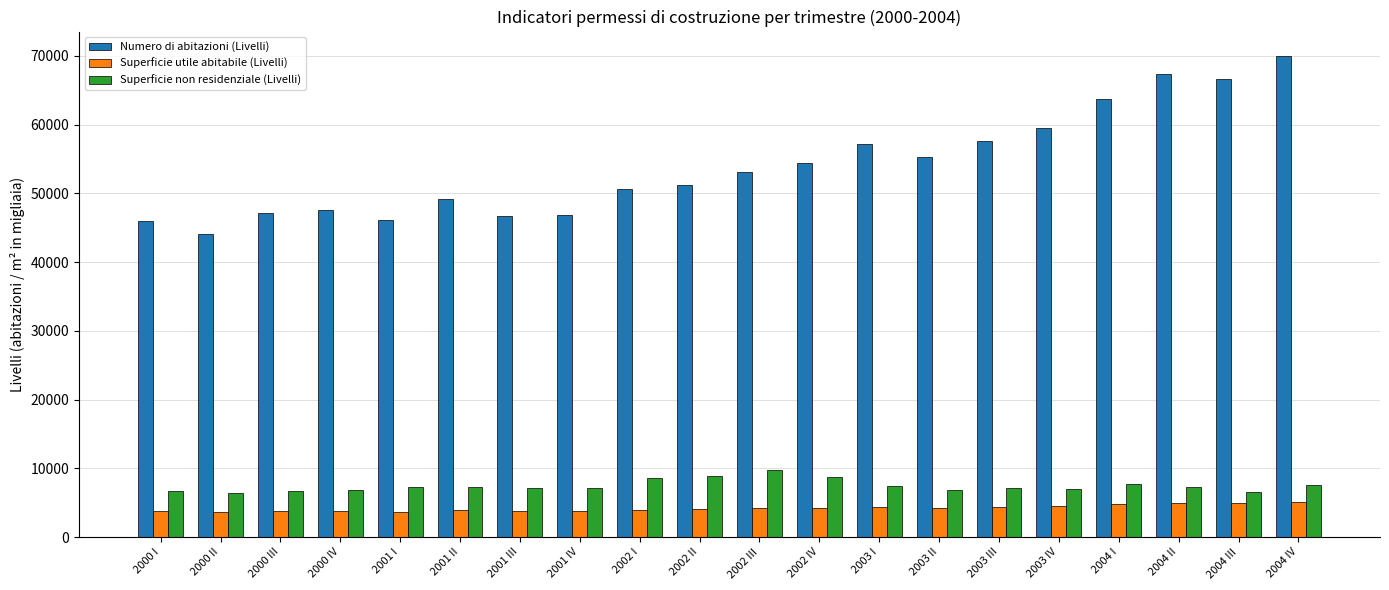

Is it true that Superficie utile abitabile (Livelli) equals 3990.1 at 2002 I?

True